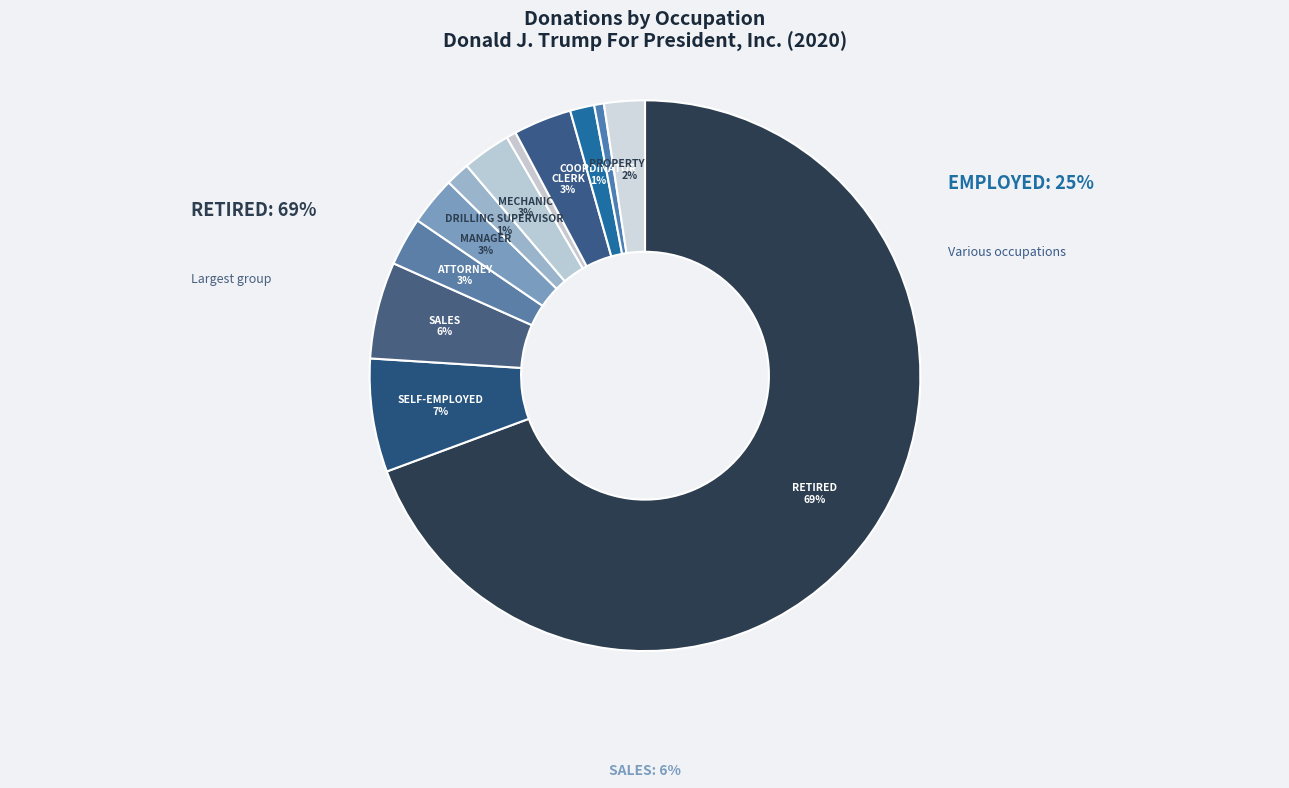

Rank the categories by value from highest to lowest.

RETIRED, SELF-EMPLOYED, SALES, CLERK, ATTORNEY, MANAGER, MECHANIC, PROPERTY MGR, DRILLING SUPERVISOR, COORDINATOR, FINANCIAL ANALYST, OCCUPATIONAL THERAPIST